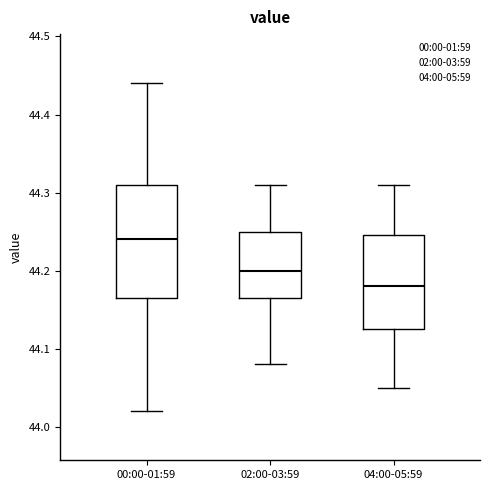

Which box is the tallest, from its lower edge to its upper edge?

00:00-01:59